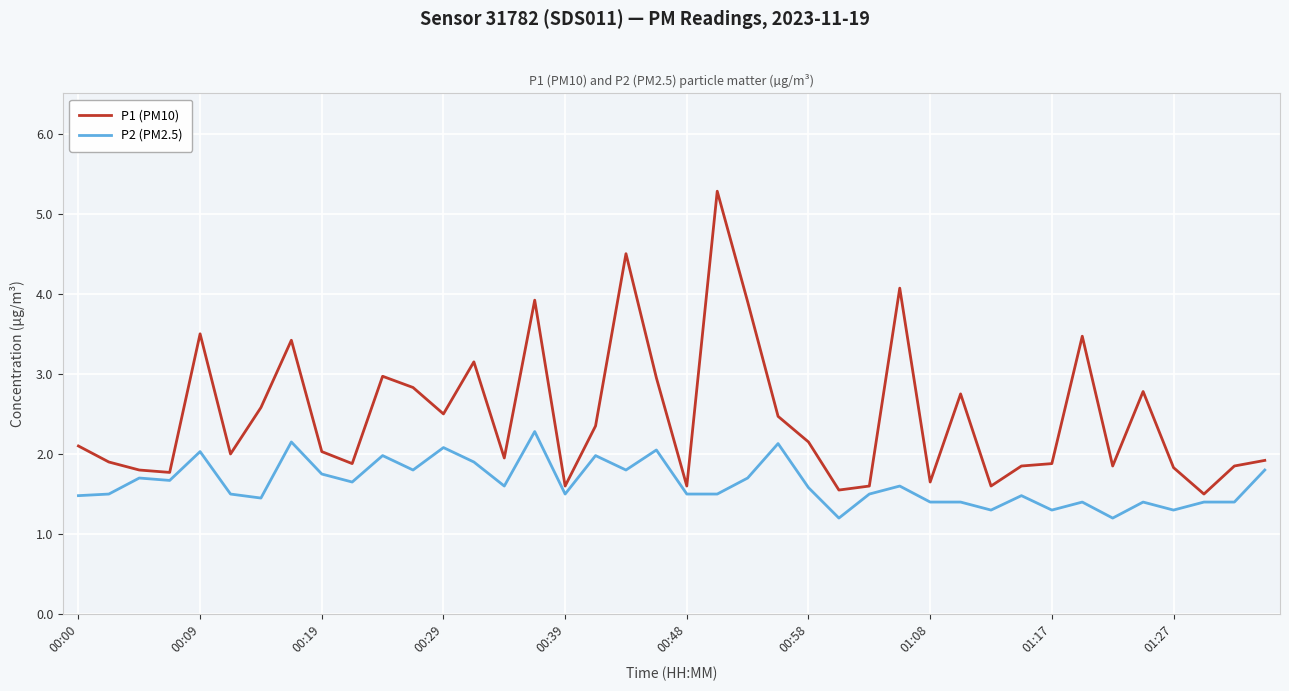

Which series has the largest range (max minus min)?

P1 (PM10)